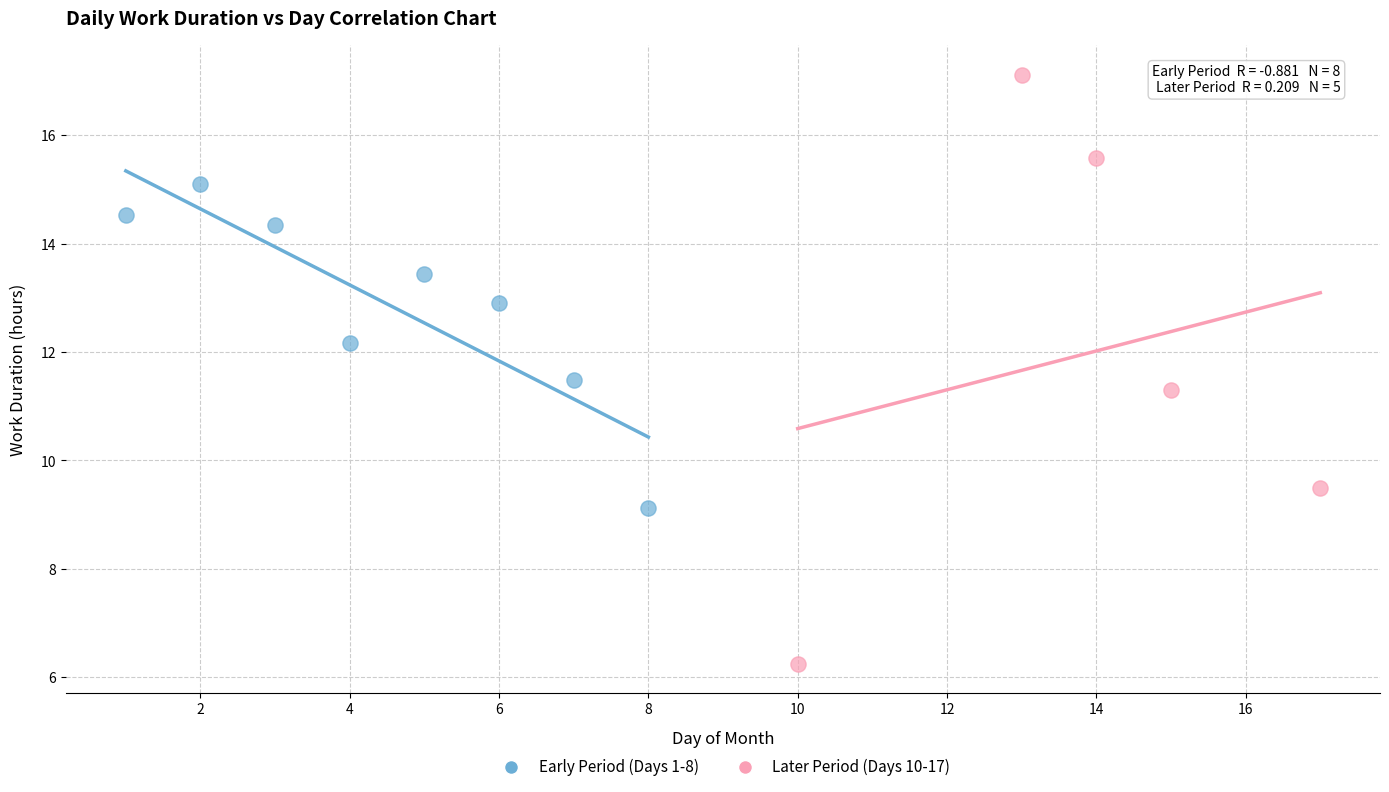

What are all the series names shown in the legend?

Early Period (Days 1-8), Later Period (Days 10-17)